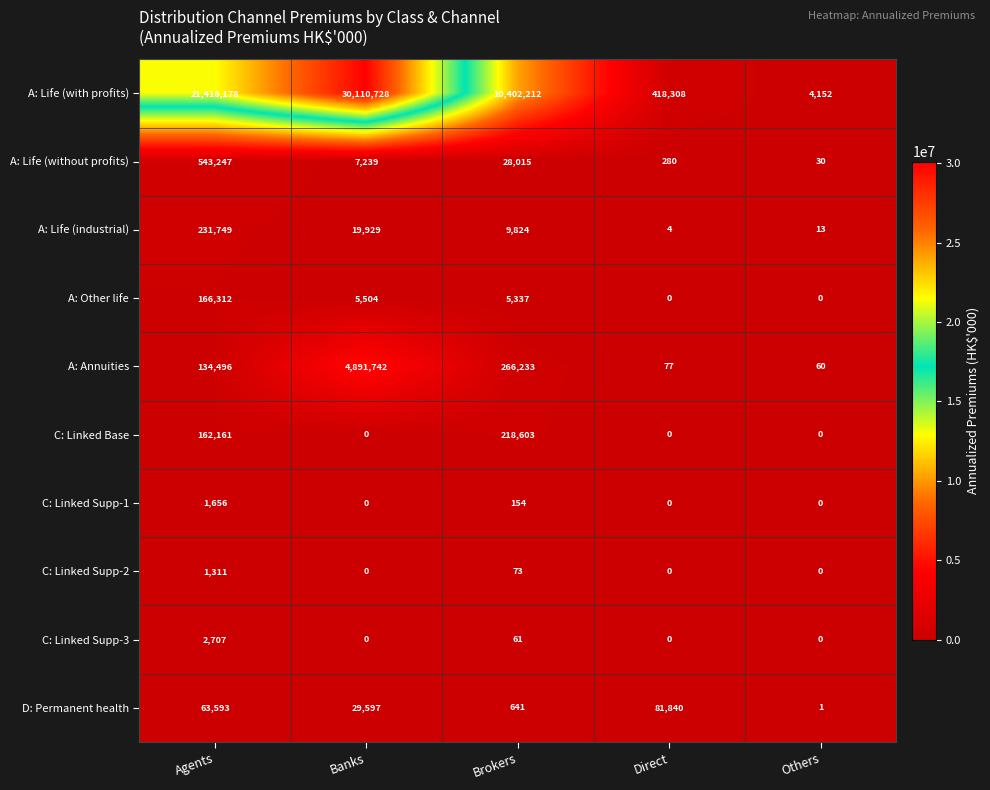

What is the maximum value shown in the chart?

30110728